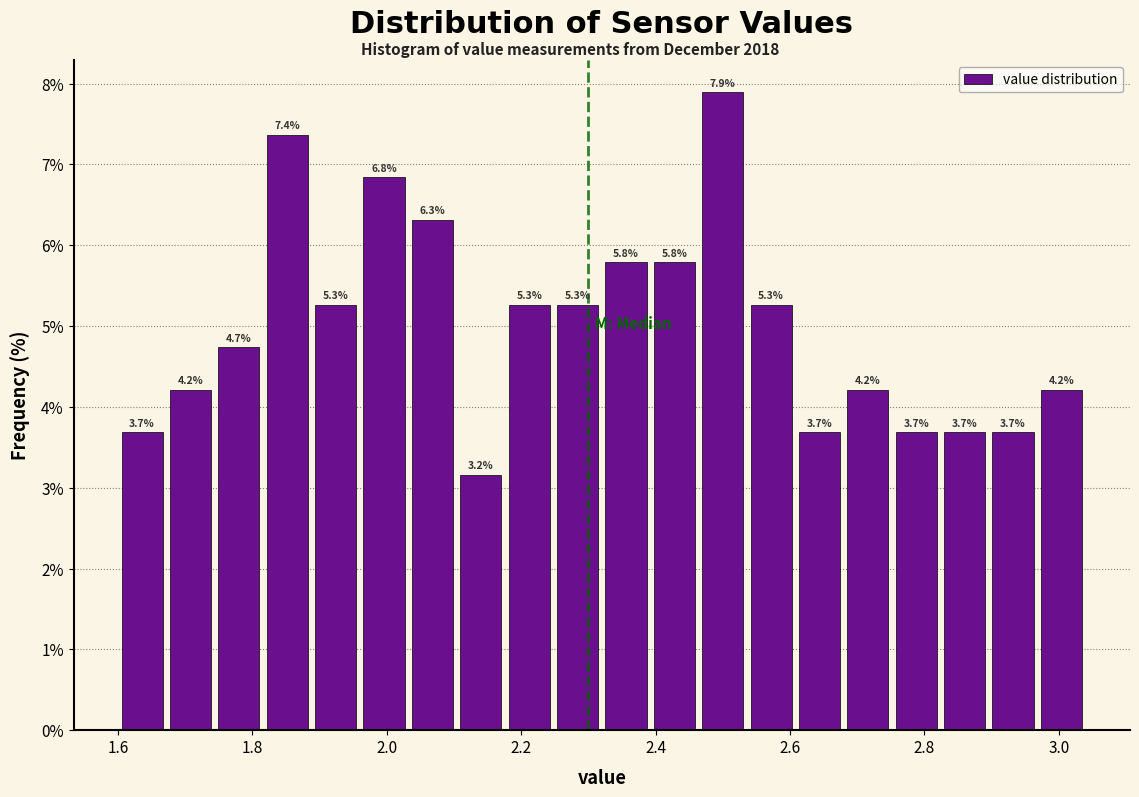

Around what value on the x-axis is the tallest bar? Give the approximate position of its centre, as read against the axis.

2.50